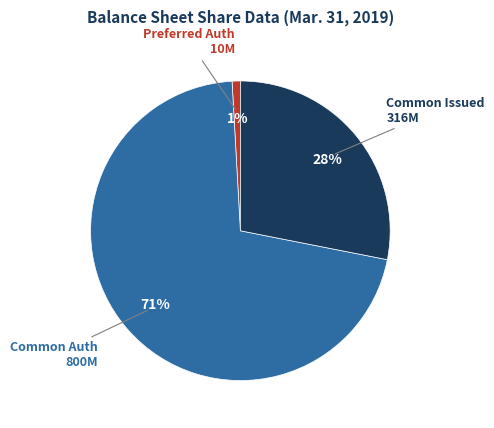

Is there a majority slice in this chart?

Yes